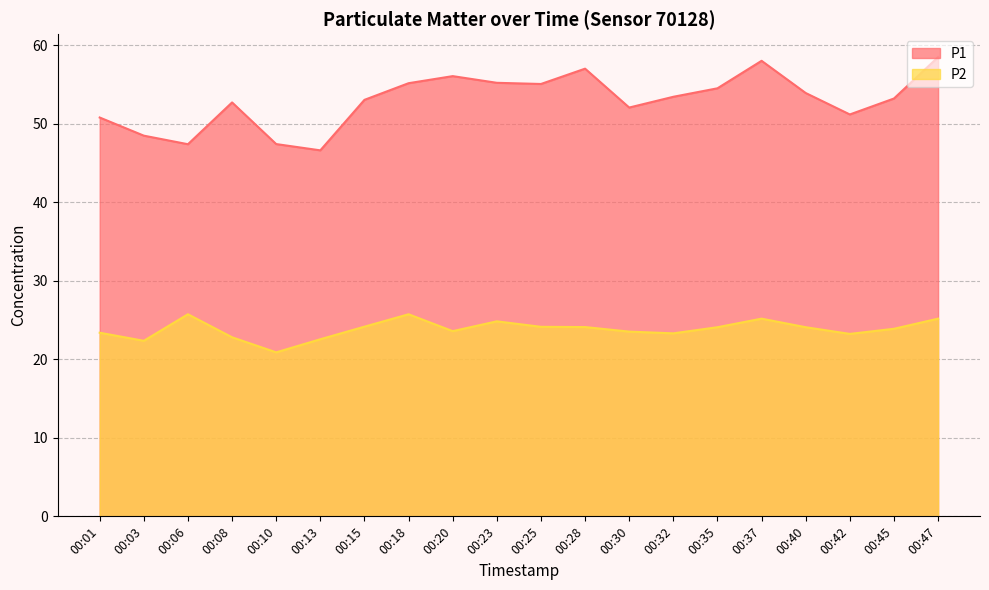

Count the number of categories in the chart.

20